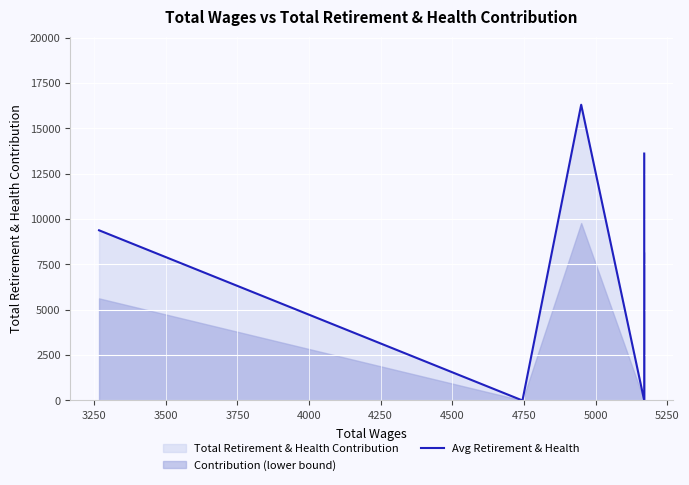

What is the average value?

7858